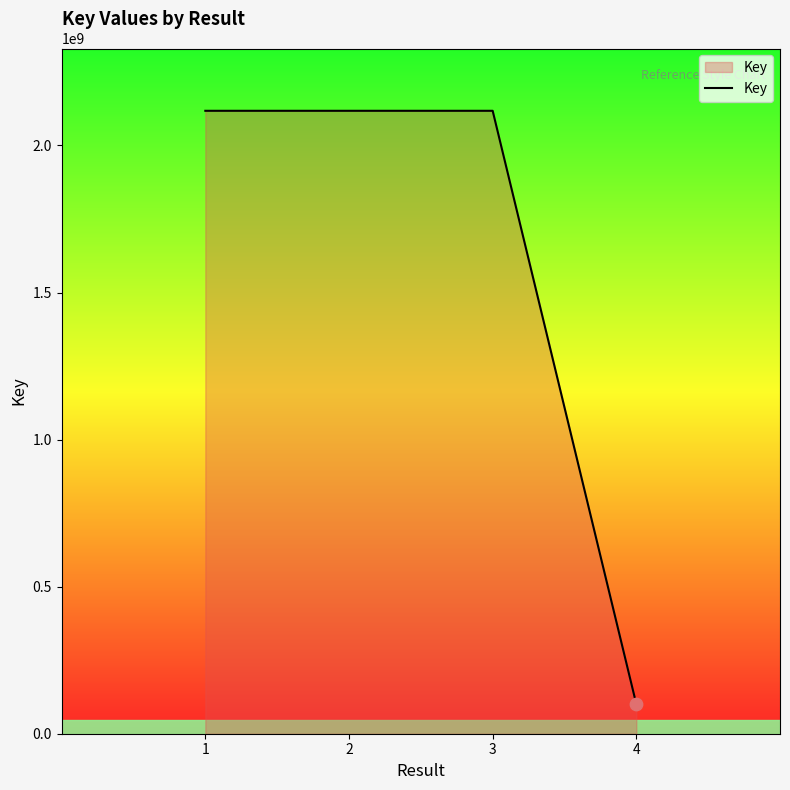

Approximately how many times larger is the value at 2 compared to 1?

1.0